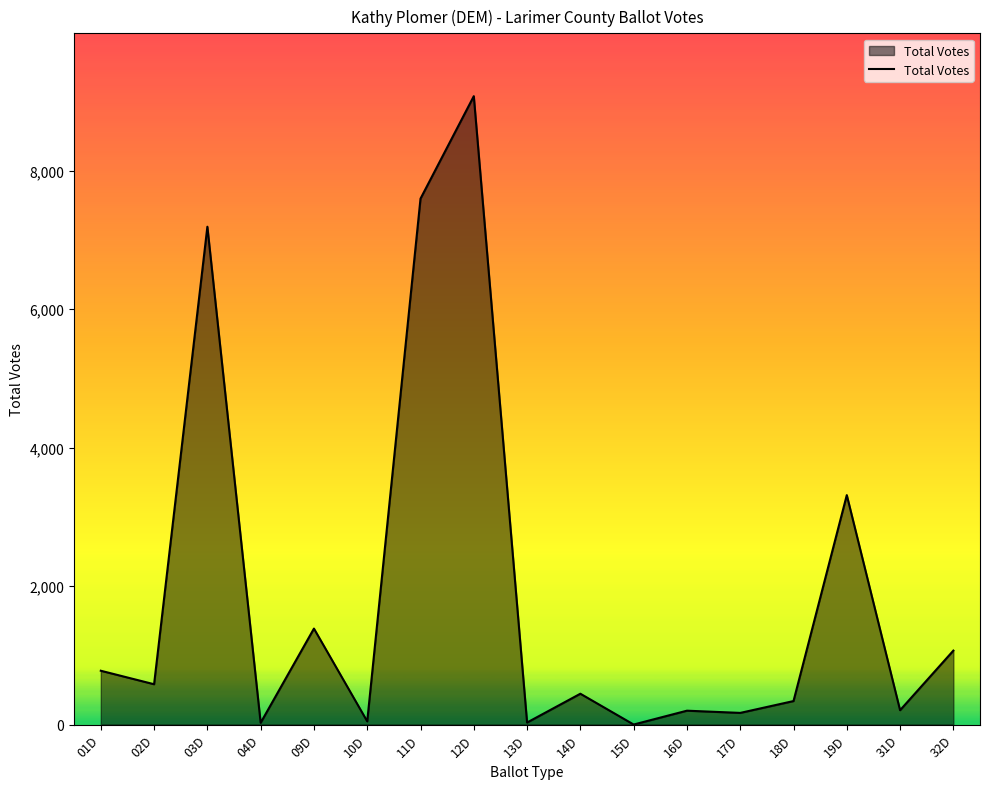

Which has a higher value, 16D or 09D?

09D